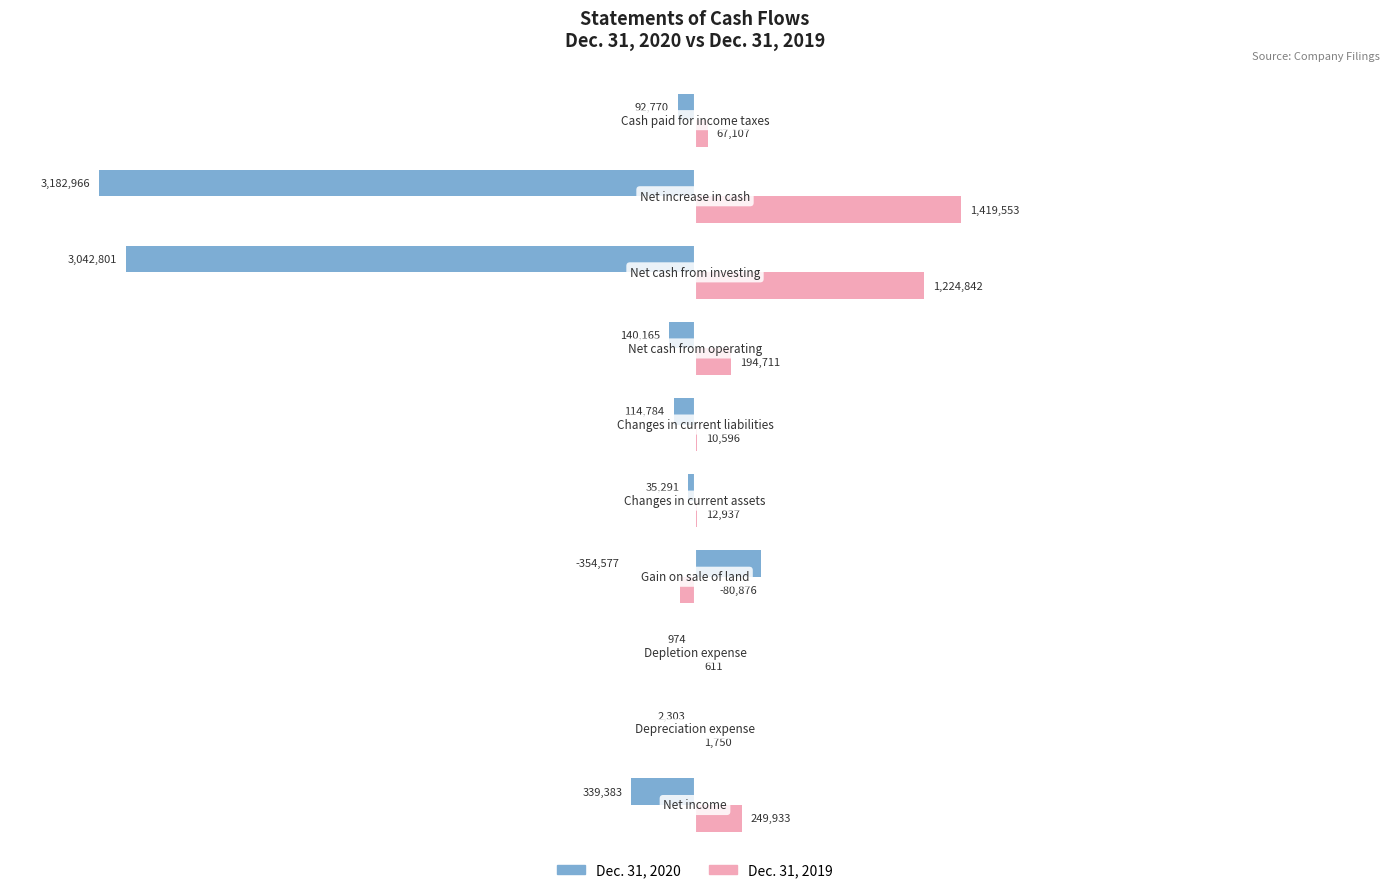

List the series in order of their peak value, highest first.

Dec. 31, 2019, Dec. 31, 2020